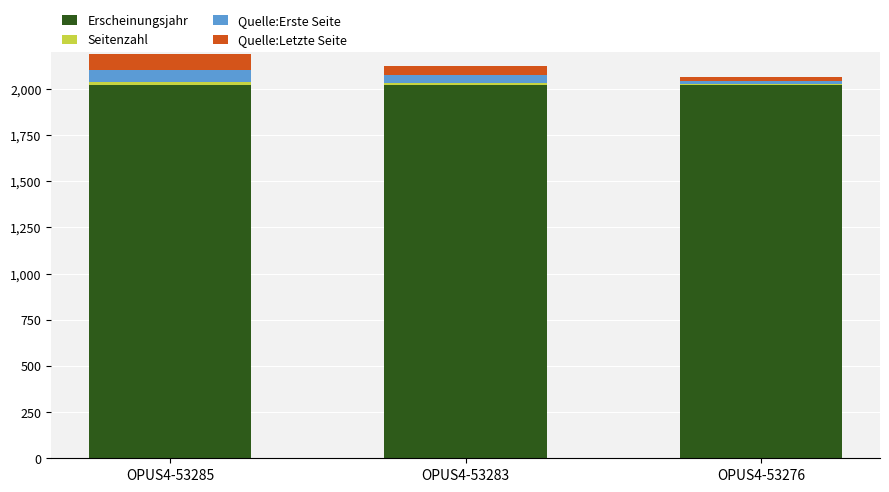

What is the lowest value of the Erscheinungsjahr series?

2021